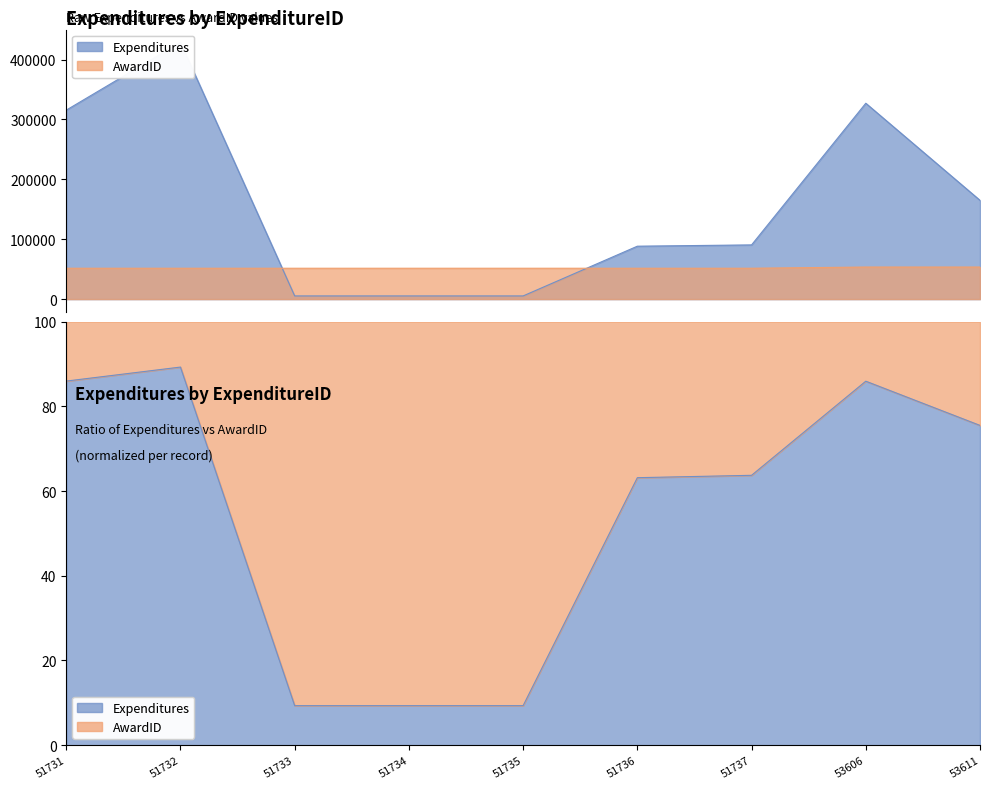

True or false: Expenditures has more than 0 interior local peaks.

True